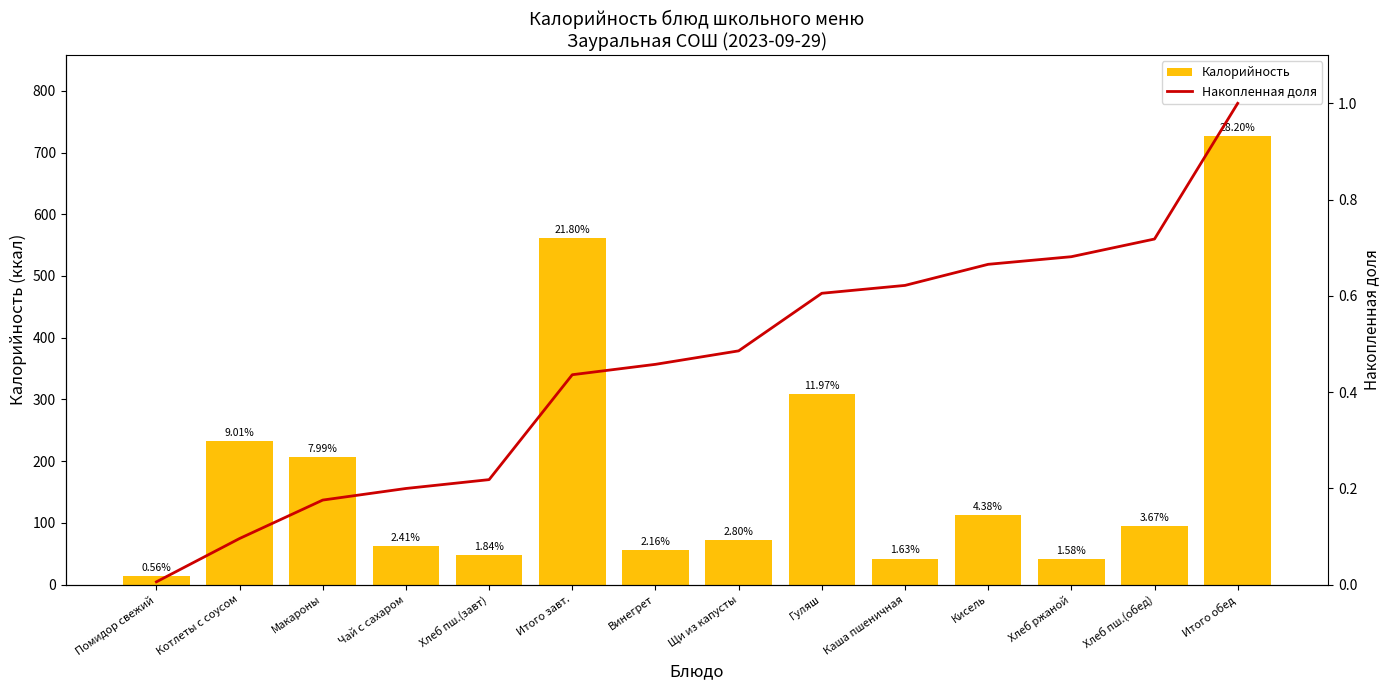

What is the difference between the maximum and minimum values in the Калорийность series?

712.5